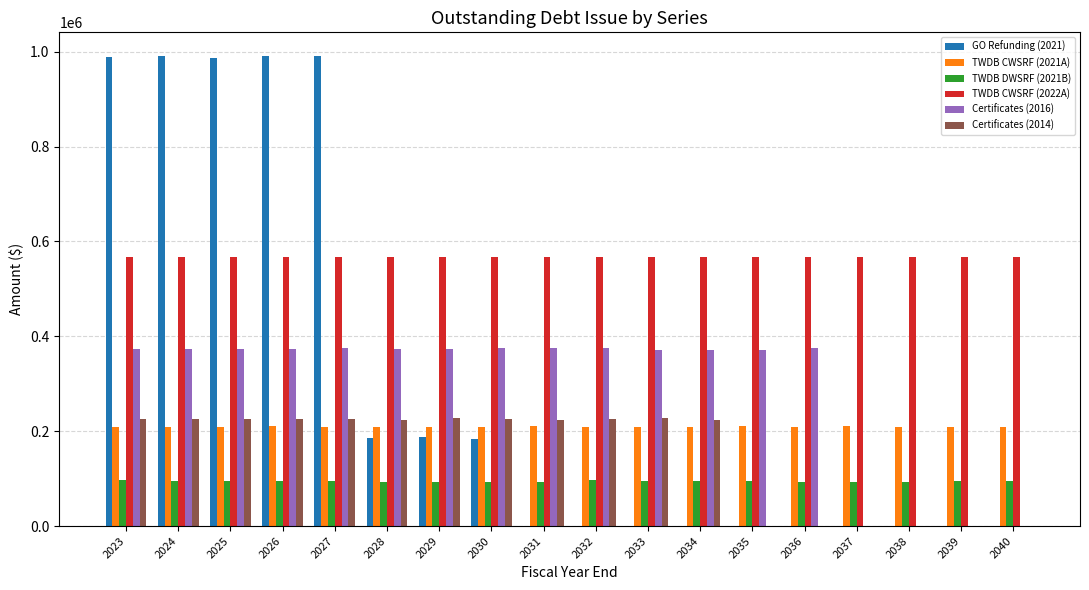

What is the maximum value shown in the chart?

991250.0